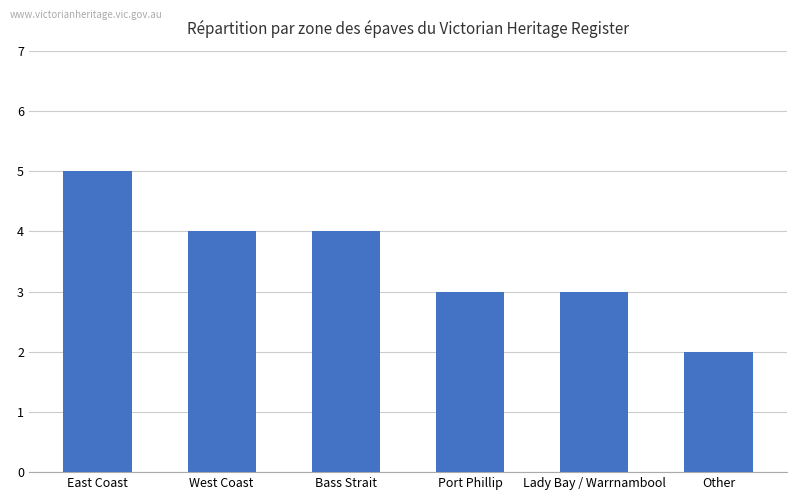

What is the difference between the maximum and minimum values?

3